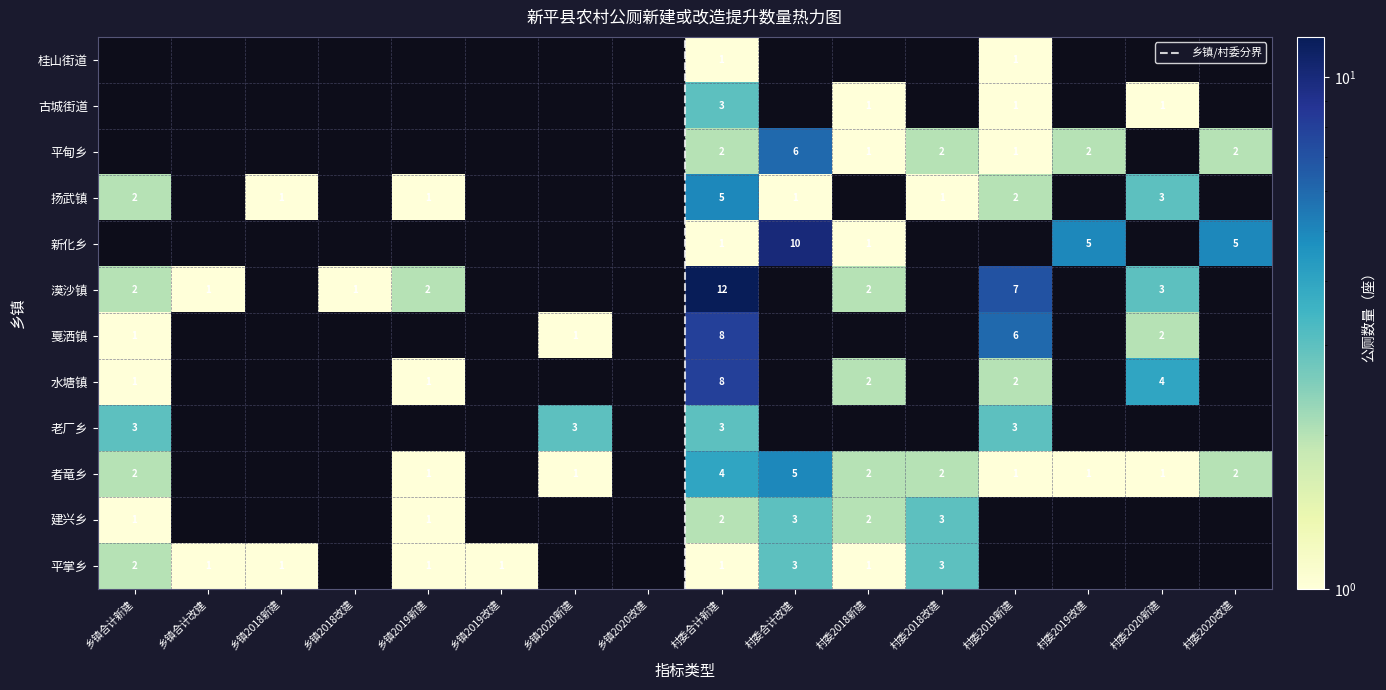

True or false: 老厂乡 has a value of -1 at 5.

False